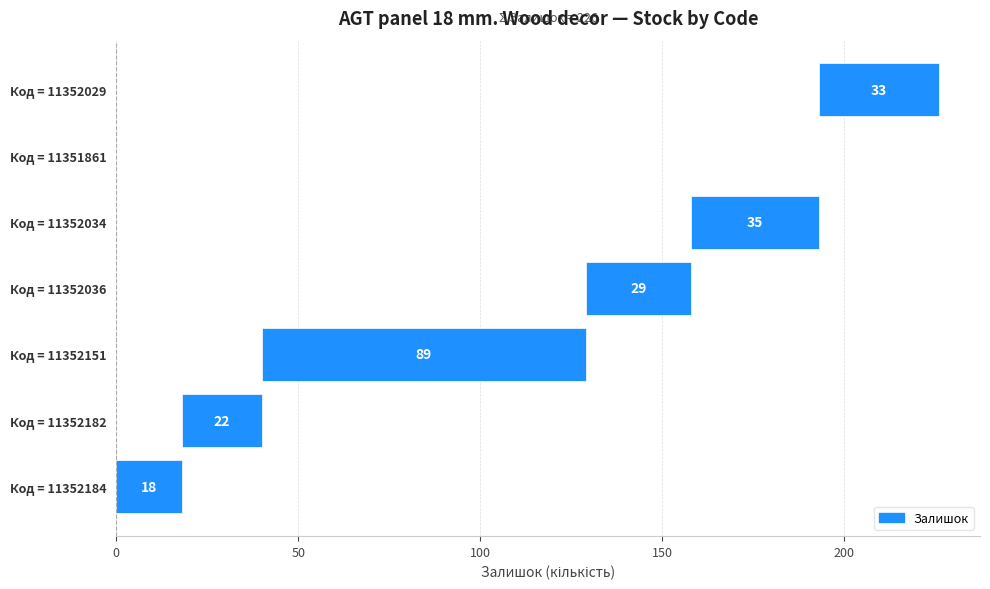

Is it true that the value at Код = 11352182 is 6?

False